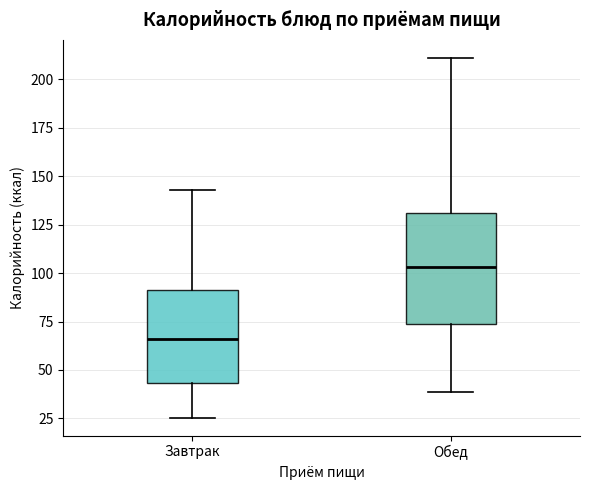

Which box's median line is the lowest?

Завтрак